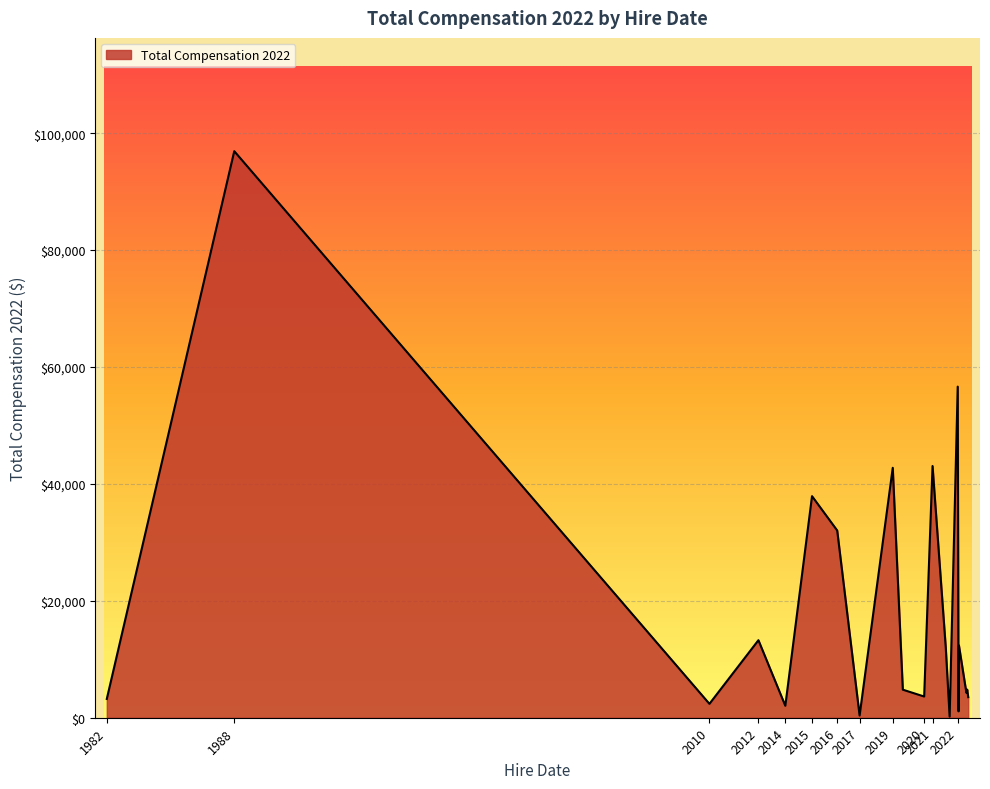

What is the greatest value displayed?

96920.3